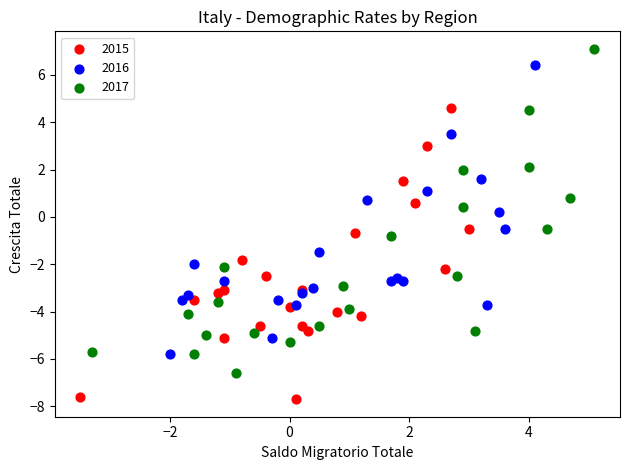

What are all the series names shown in the legend?

2015, 2016, 2017